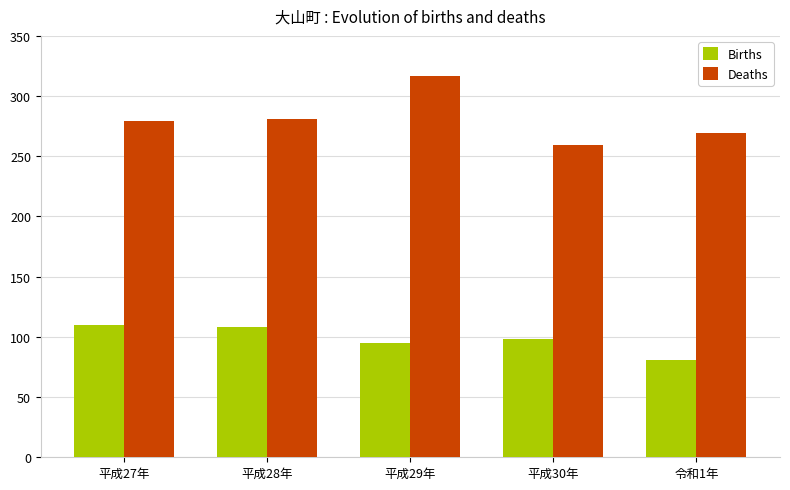

At which label does Deaths reach its peak?

平成29年